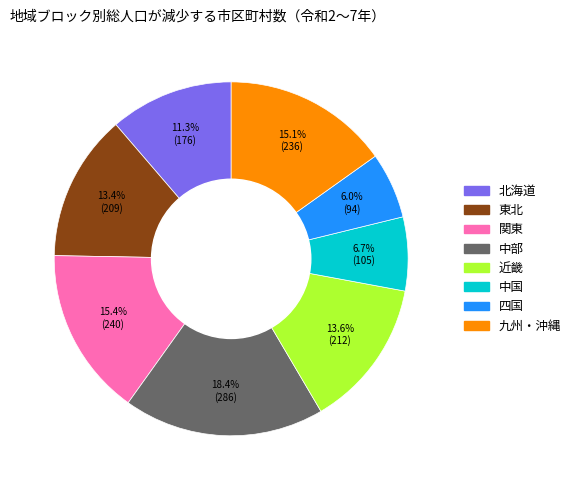

Approximately how many times larger is the value at 北海道 compared to 中部?

0.6